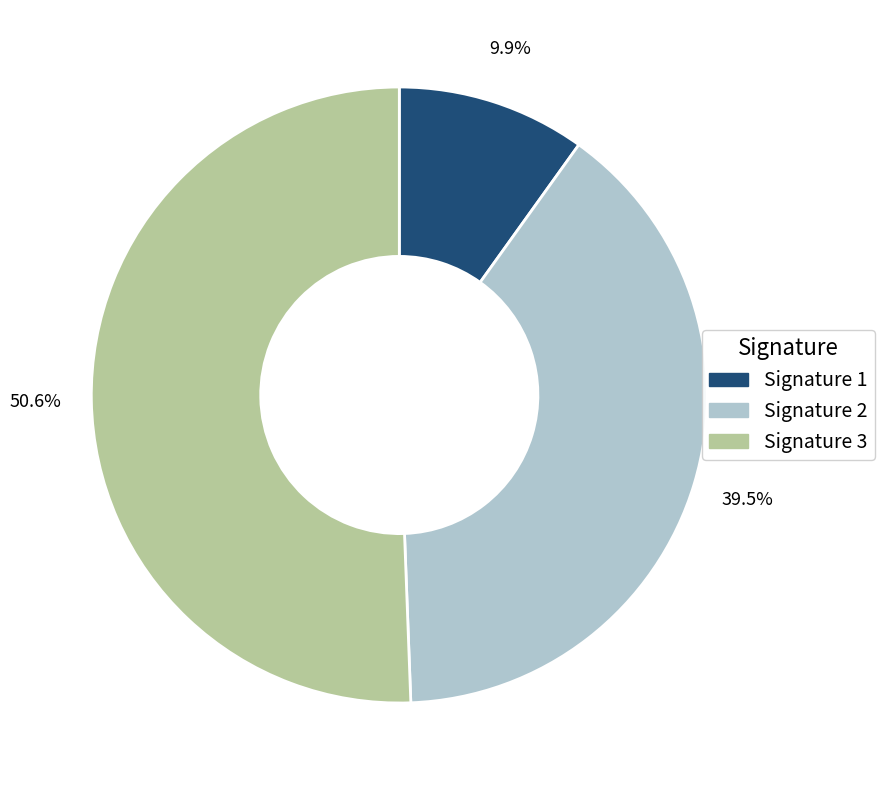

Is there any slice that represents more than half of the pie?

Yes